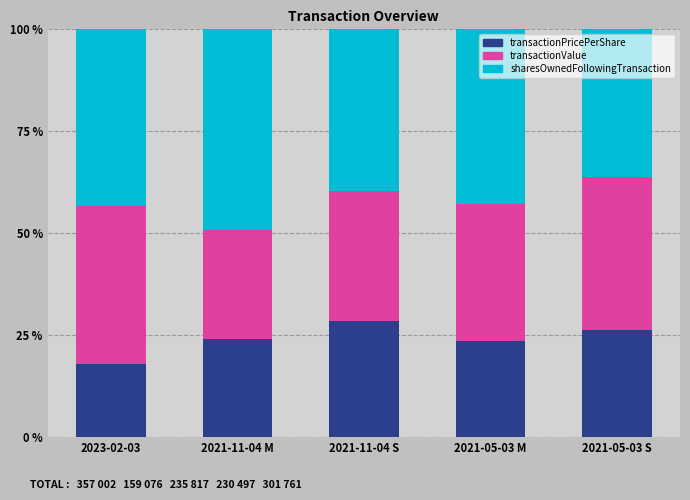

What is the total value across all series at 2023-02-03?

100.0